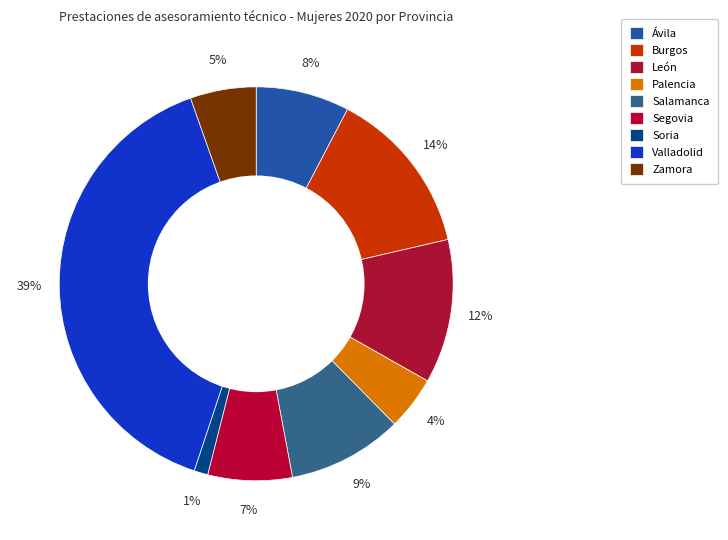

How many segments does this pie chart have?

9